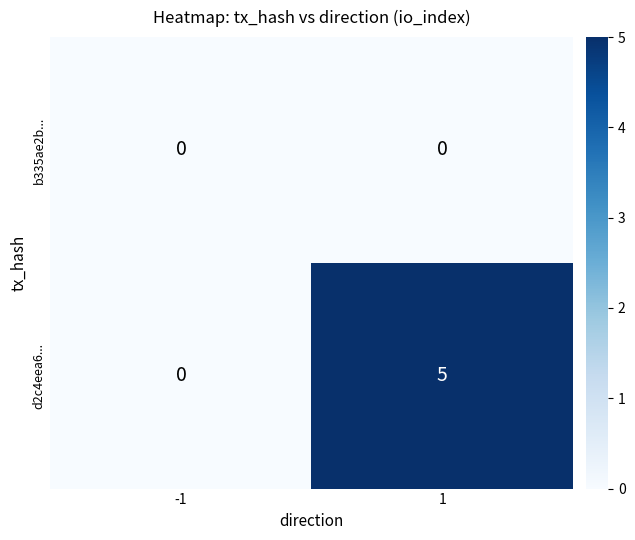

List the labels in order of d2c4eea6... value, smallest first.

-1, 1